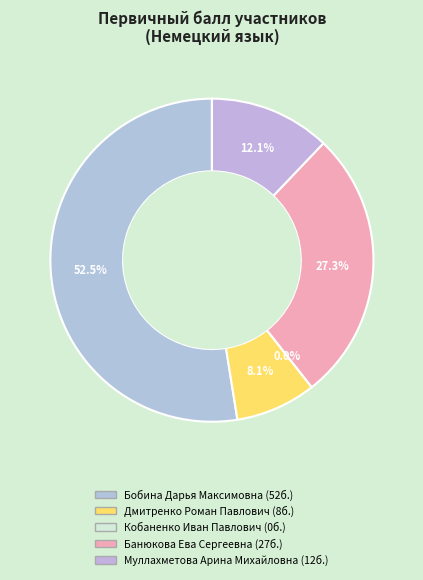

Does Банюкова Ева Сергеевна represent more than half of the total?

No